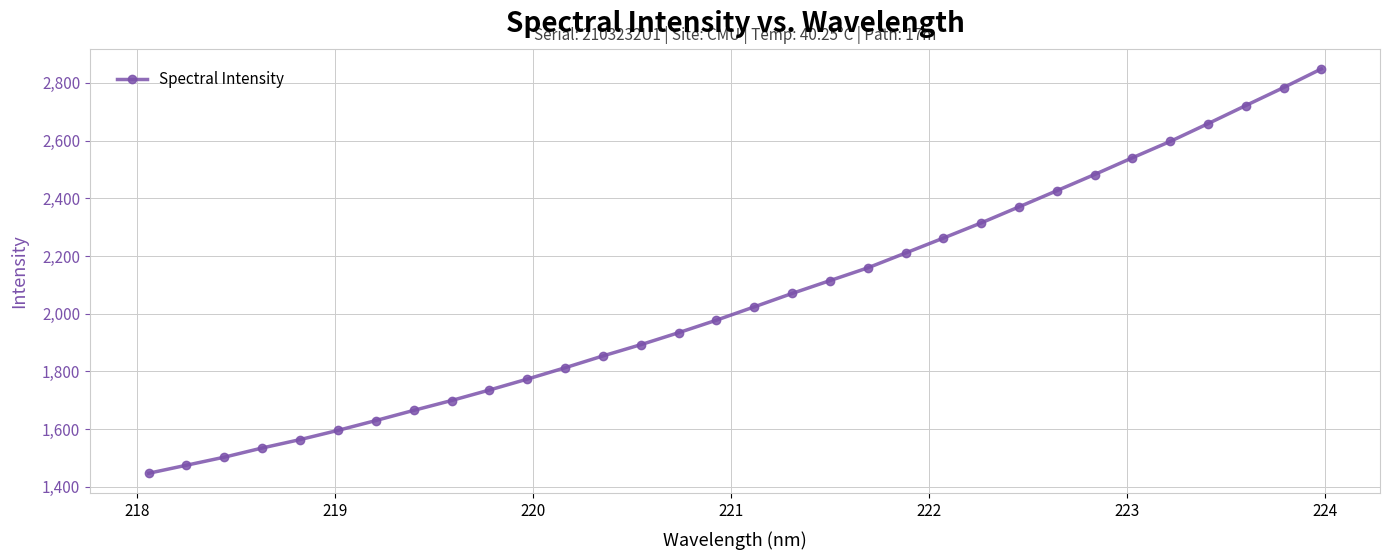

What is the minimum value shown in the chart?

1447.4